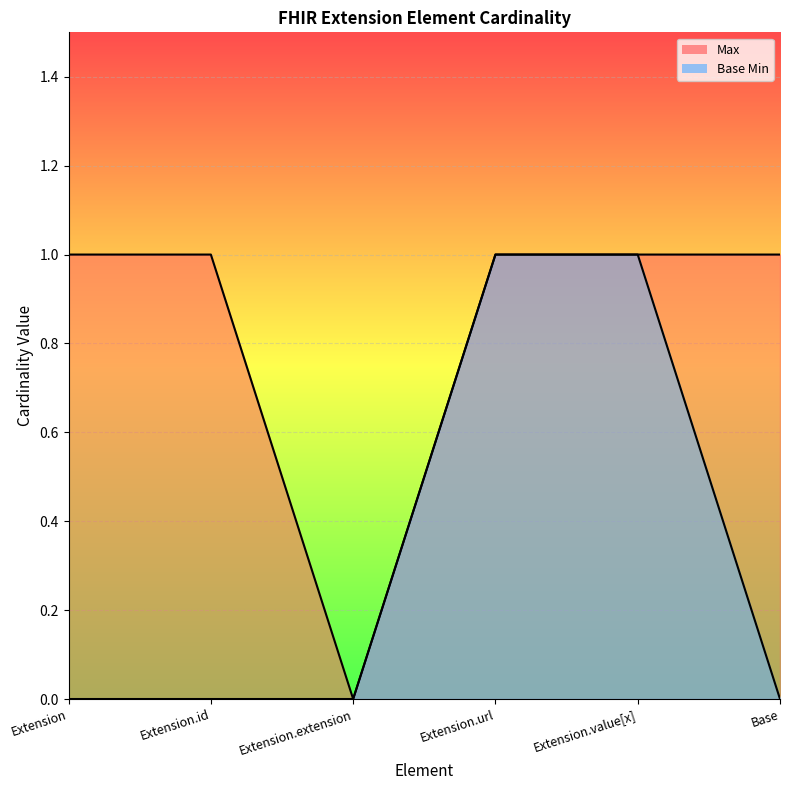

What is the value of the Max point at the 1st from the left?

1